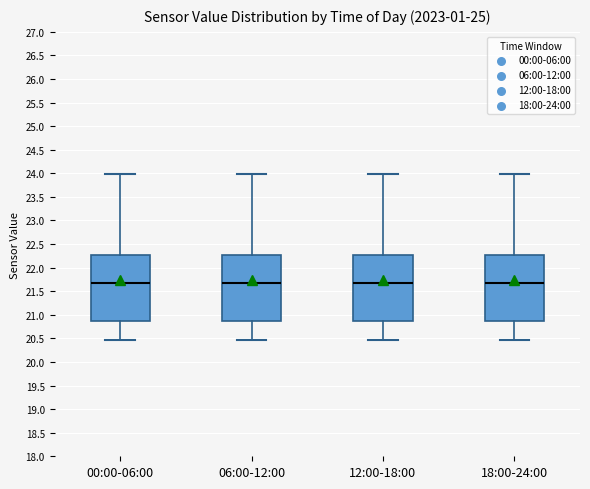

Reading left to right, read every box against the y-axis: the position of its median line, the range the box covers, and the ends of its whiskers. The values are not printed on the chart, so give them approximately, as read against the axis.

00:00-06:00: median 21.65, box 20.90 to 22.30, whiskers 20.45 to 24.00
06:00-12:00: median 21.65, box 20.90 to 22.30, whiskers 20.45 to 24.00
12:00-18:00: median 21.65, box 20.90 to 22.30, whiskers 20.45 to 24.00
18:00-24:00: median 21.65, box 20.90 to 22.30, whiskers 20.45 to 24.00